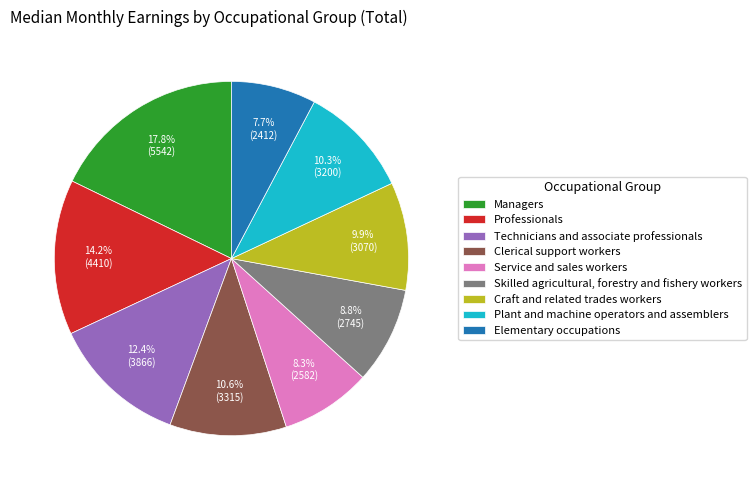

How many slices are in this pie chart?

9